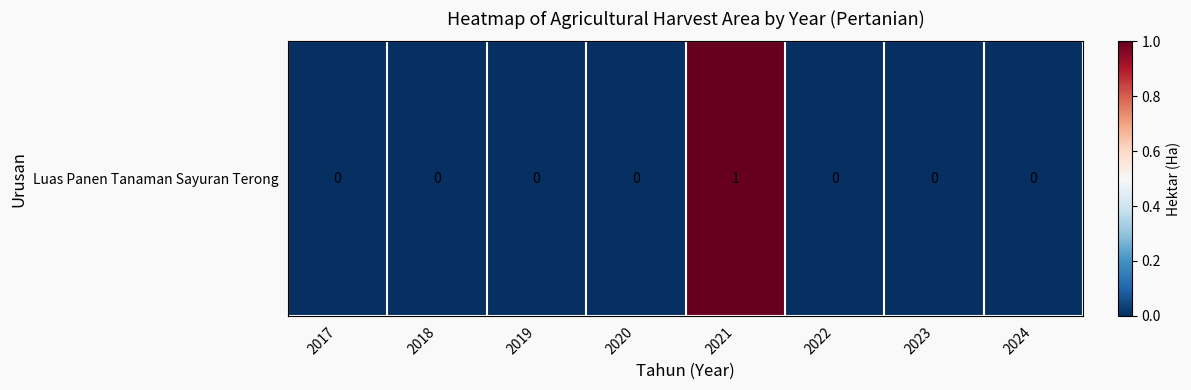

Count the values in the range 0 to 1.

8